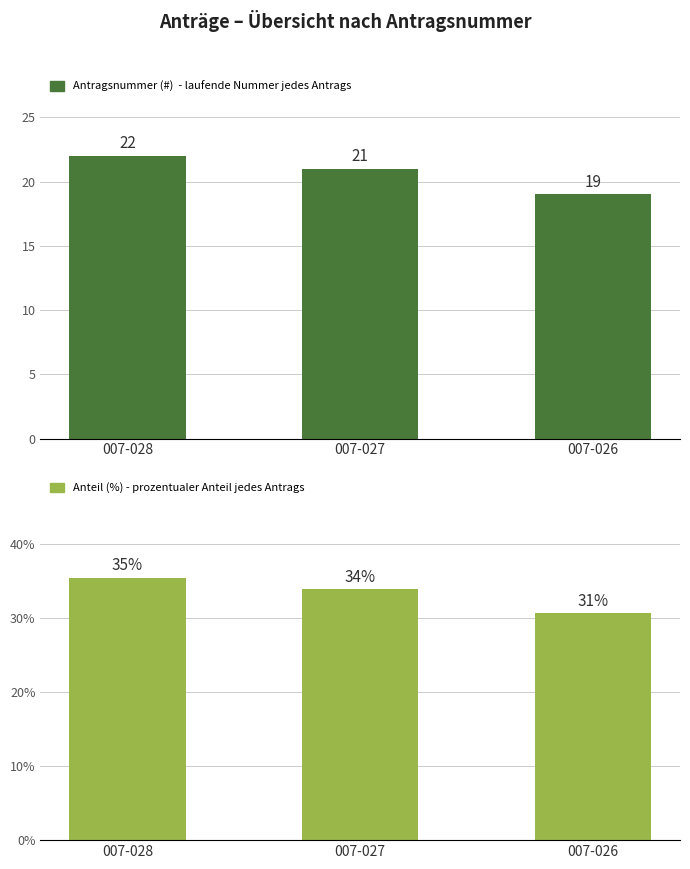

Which has a higher value, 007-027 or 007-028?

007-028